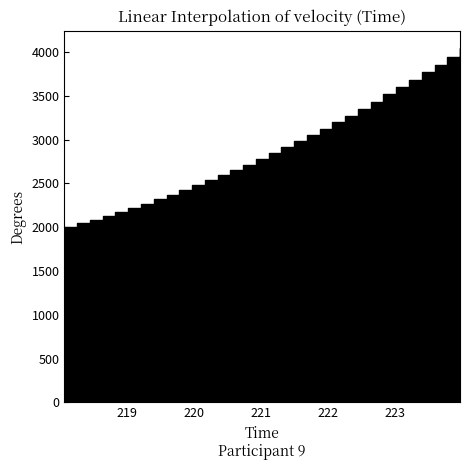

Does the chart display data point markers on the line(s)?

No